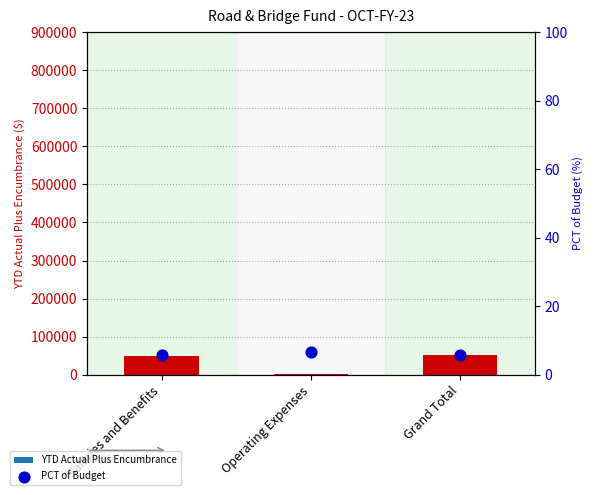

Which series reaches the minimum Y coordinate?

PCT of Budget